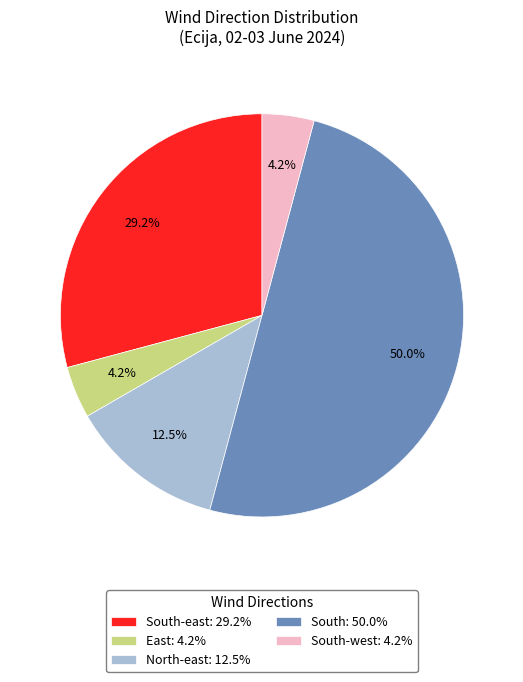

Count the number of slices in the pie.

5